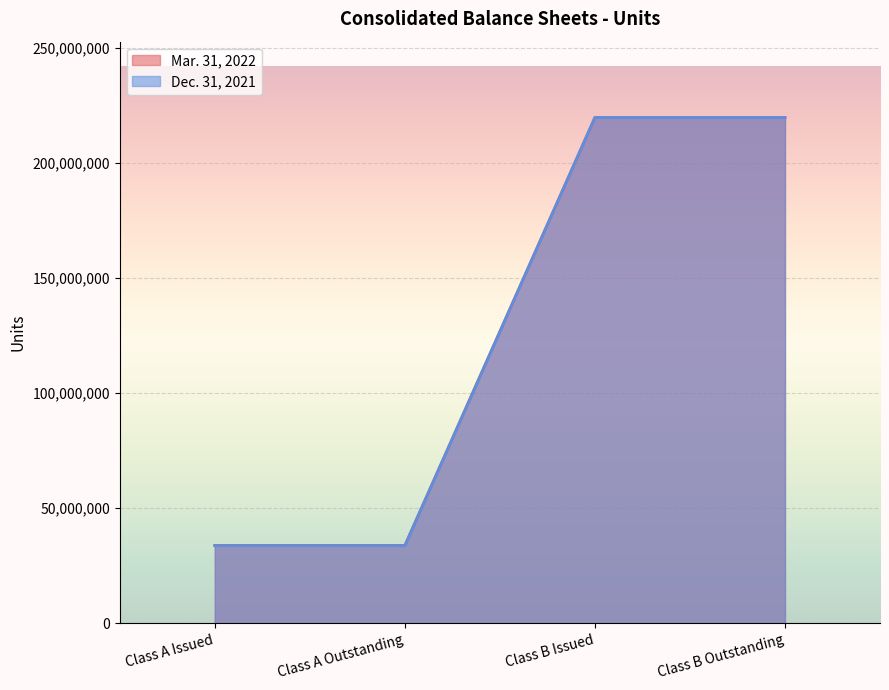

Reading left to right, list all the values displayed in this chart.

Mar. 31, 2022: Class A Issued=33767846	Class A Outstanding=33767846	Class B Issued=219641928	Class B Outstanding=219641928
Dec. 31, 2021: Class A Issued=33672068	Class A Outstanding=33672068	Class B Issued=219641928	Class B Outstanding=219641928